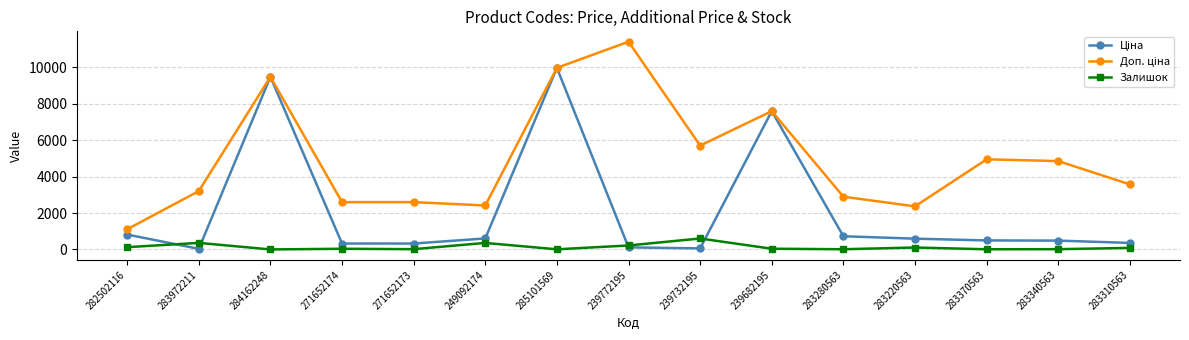

At which category is the sum across all series the highest?

285101569